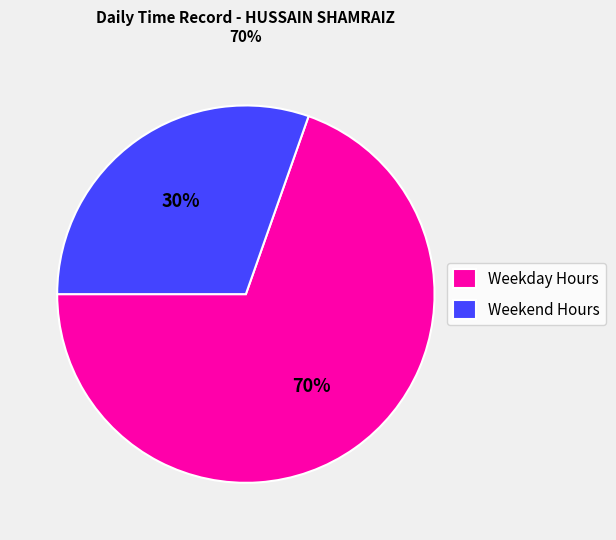

True or false: Weekday Hours accounts for 70% of the total.

True